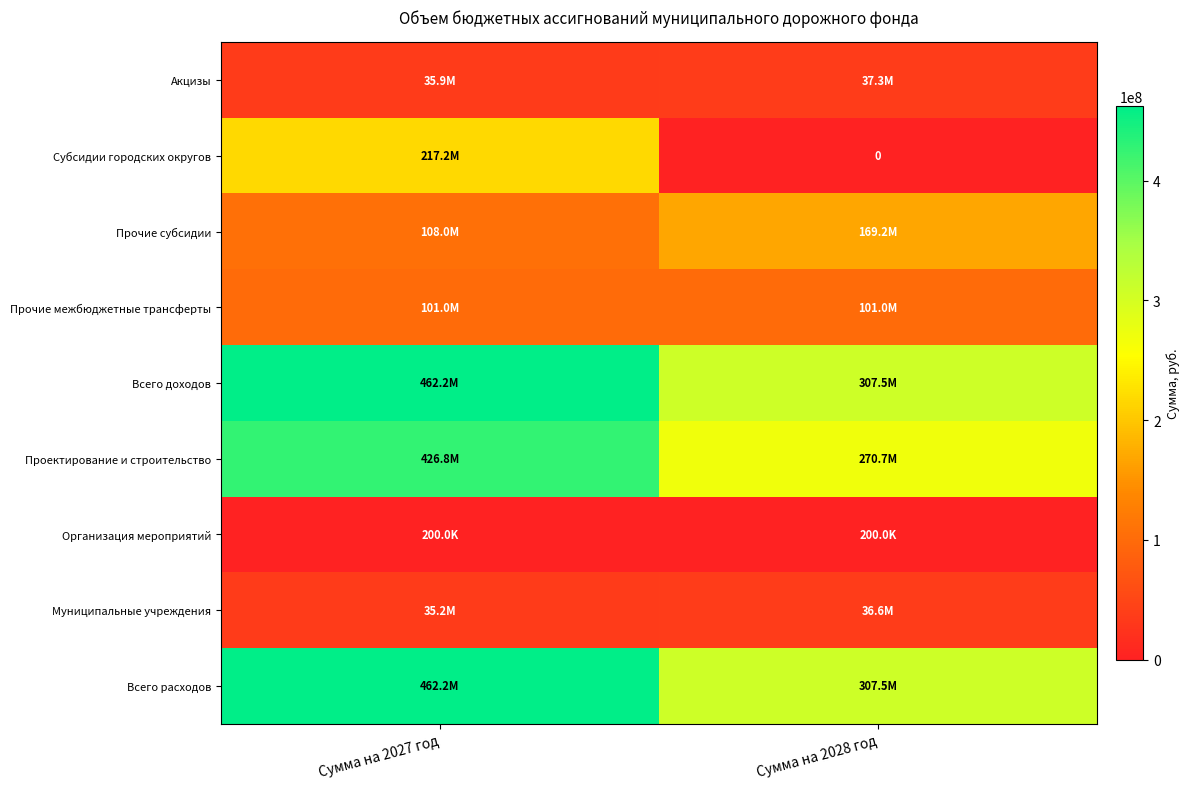

What is the total value across all series at Сумма на 2027 год?

1848613746.0